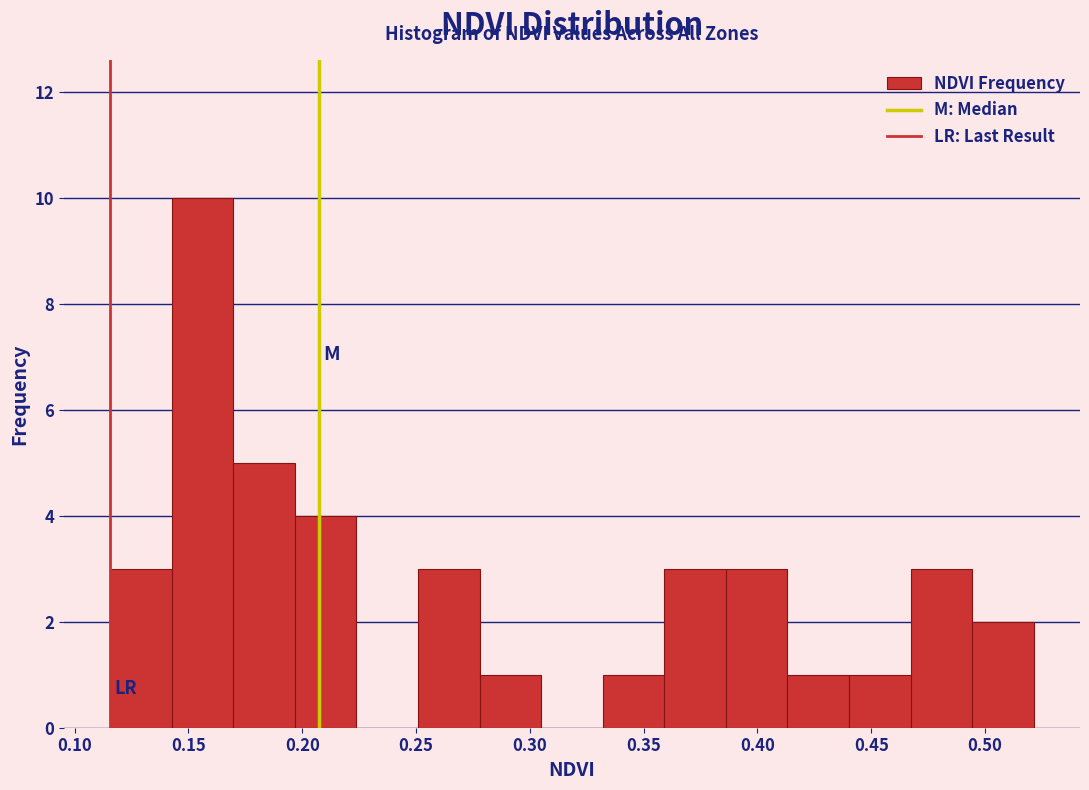

Over which range of the x-axis is the bar tallest?

0.145 to 0.170